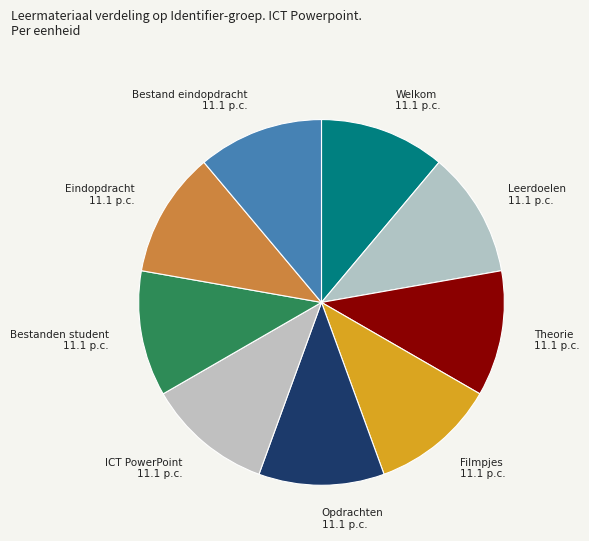

Combined, do Eindopdracht and Theorie account for over 50%?

No